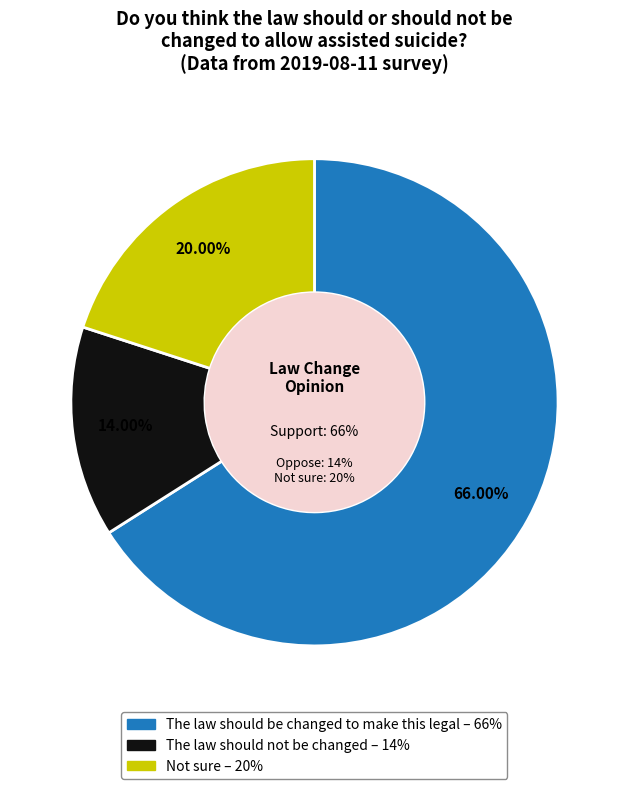

What percentage is NOT represented by The law should be changed to make this legal?

34.0%